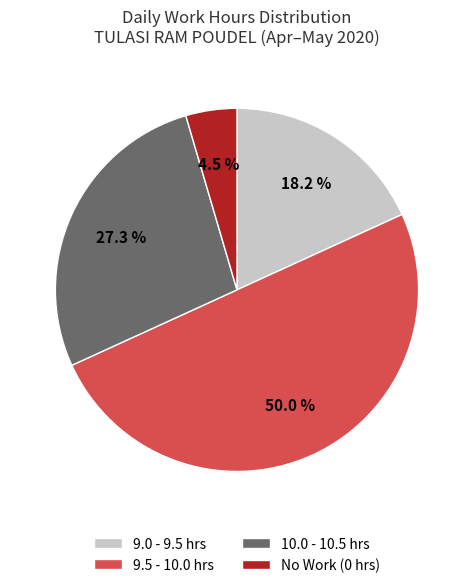

Rank the categories by value from lowest to highest.

No Work (0 hrs), 9.0 - 9.5 hrs, 10.0 - 10.5 hrs, 9.5 - 10.0 hrs